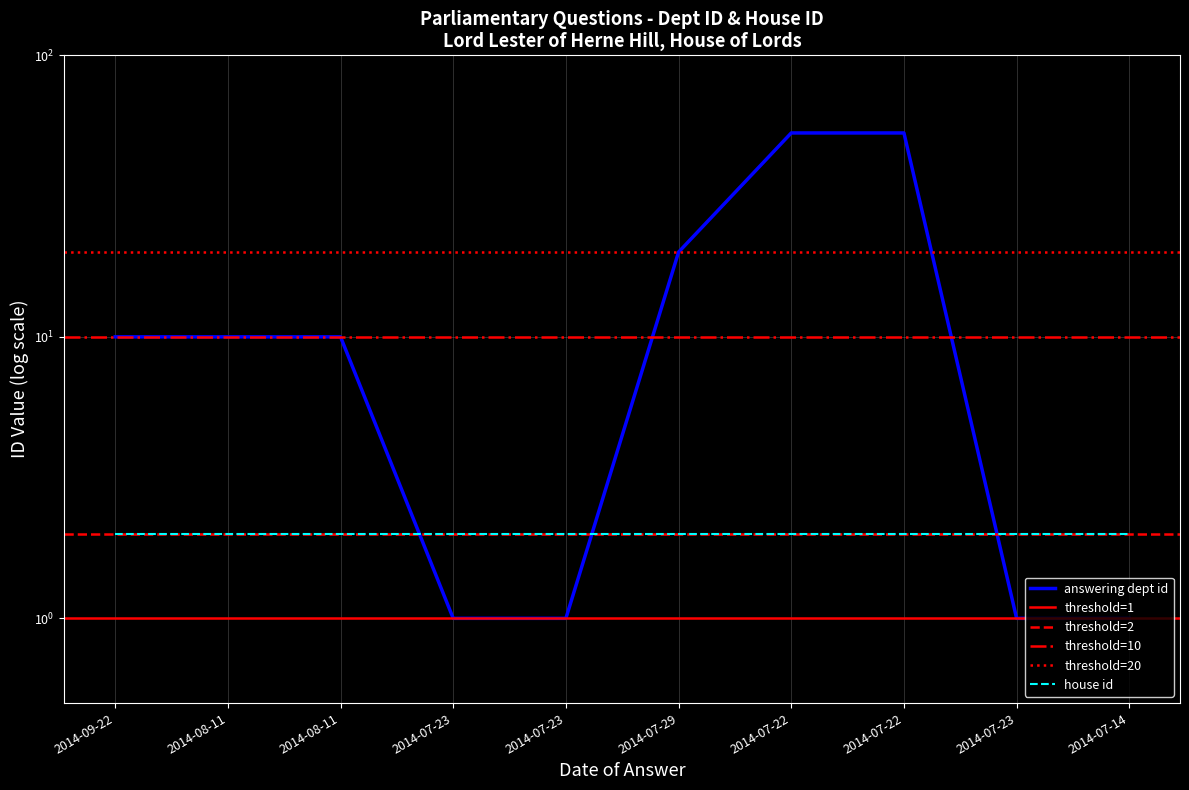

What is the minimum value shown in the chart?

1